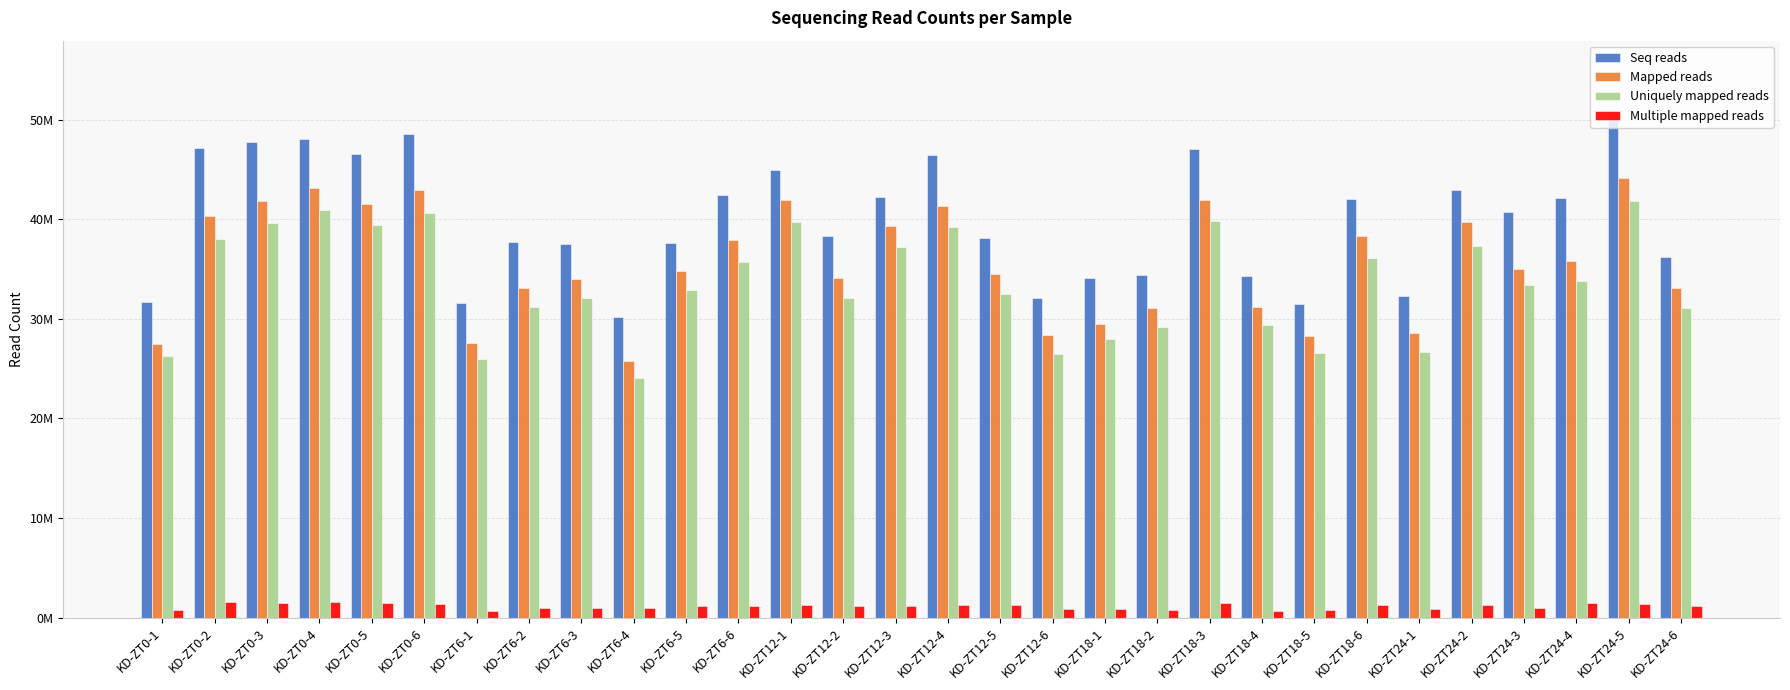

Are the bars horizontal?

No